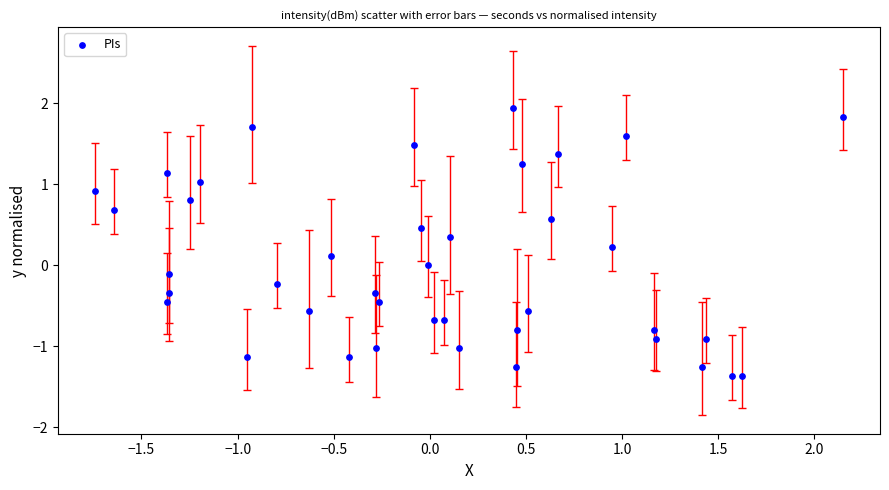

What is the range of X values (max minus min)?

3.9